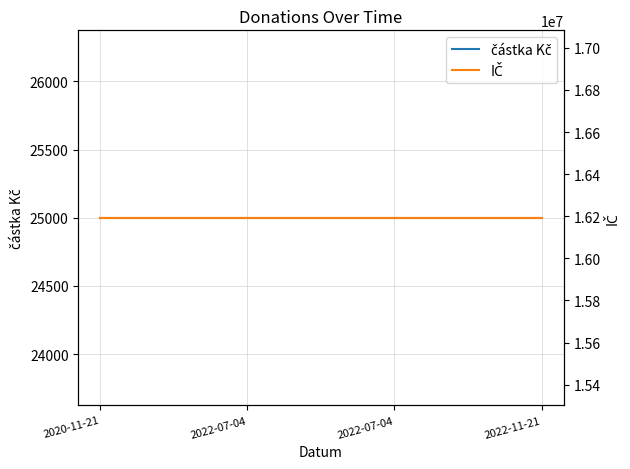

True or false: IČ has a value of 16192656 at 2022-11-21.

True